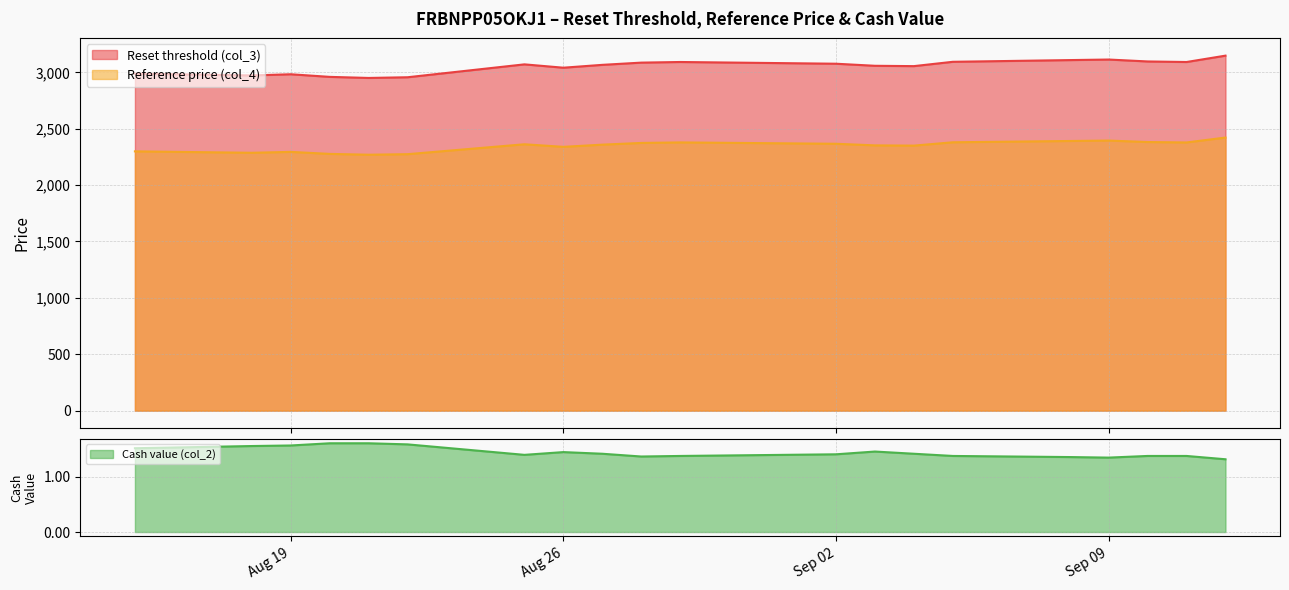

Between 2025-08-27 and 2025-09-05, which is larger?

2025-09-05